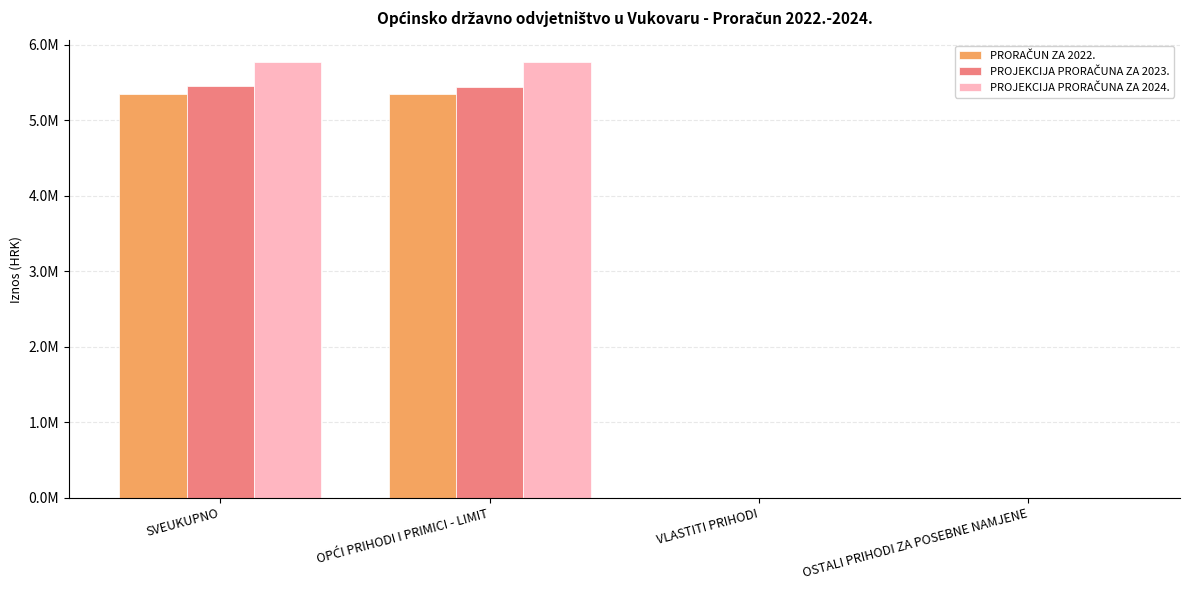

List the series in order of their peak value, lowest first.

PRORAČUN ZA 2022., PROJEKCIJA PRORAČUNA ZA 2023., PROJEKCIJA PRORAČUNA ZA 2024.